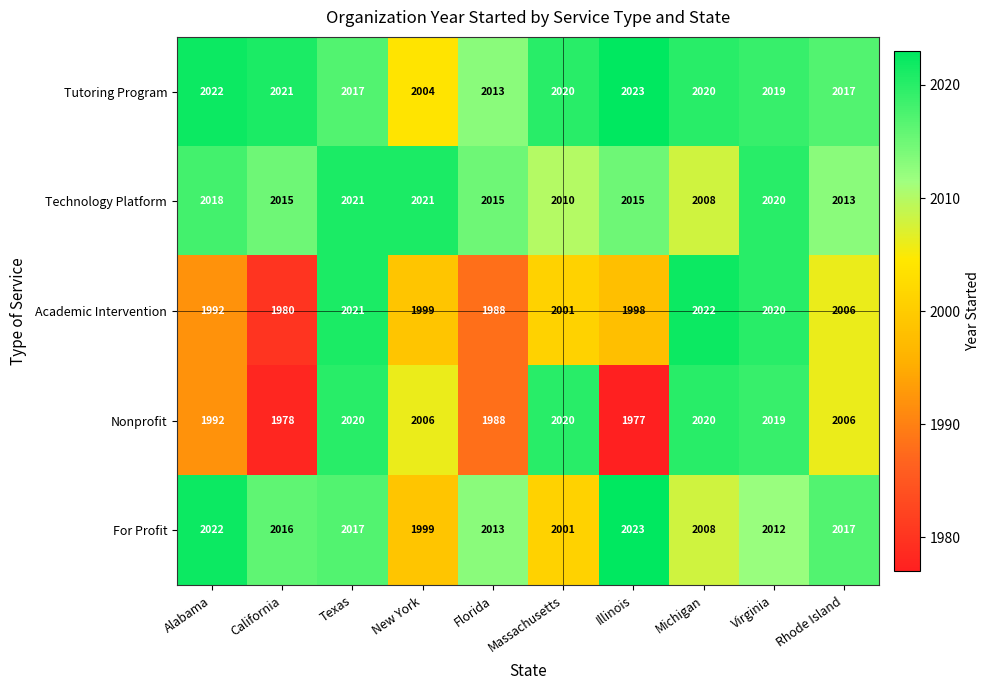

How many data points in For Profit are less than 2016?

5